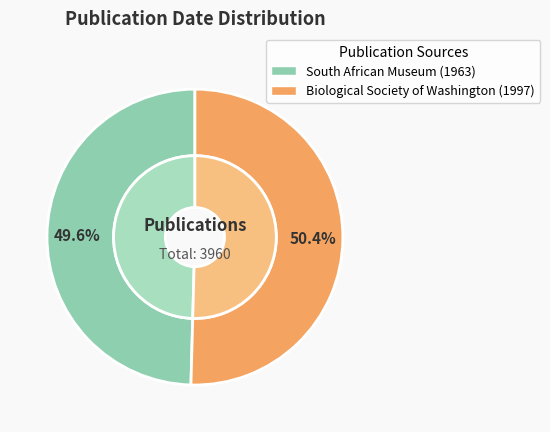

Does any single category account for the majority?

Yes